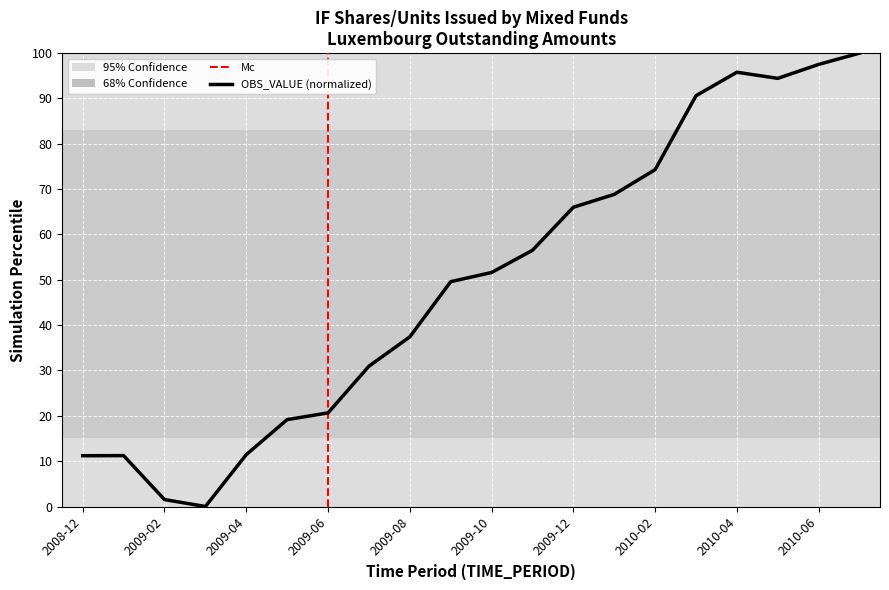

Where is the first local minimum?

2009-03